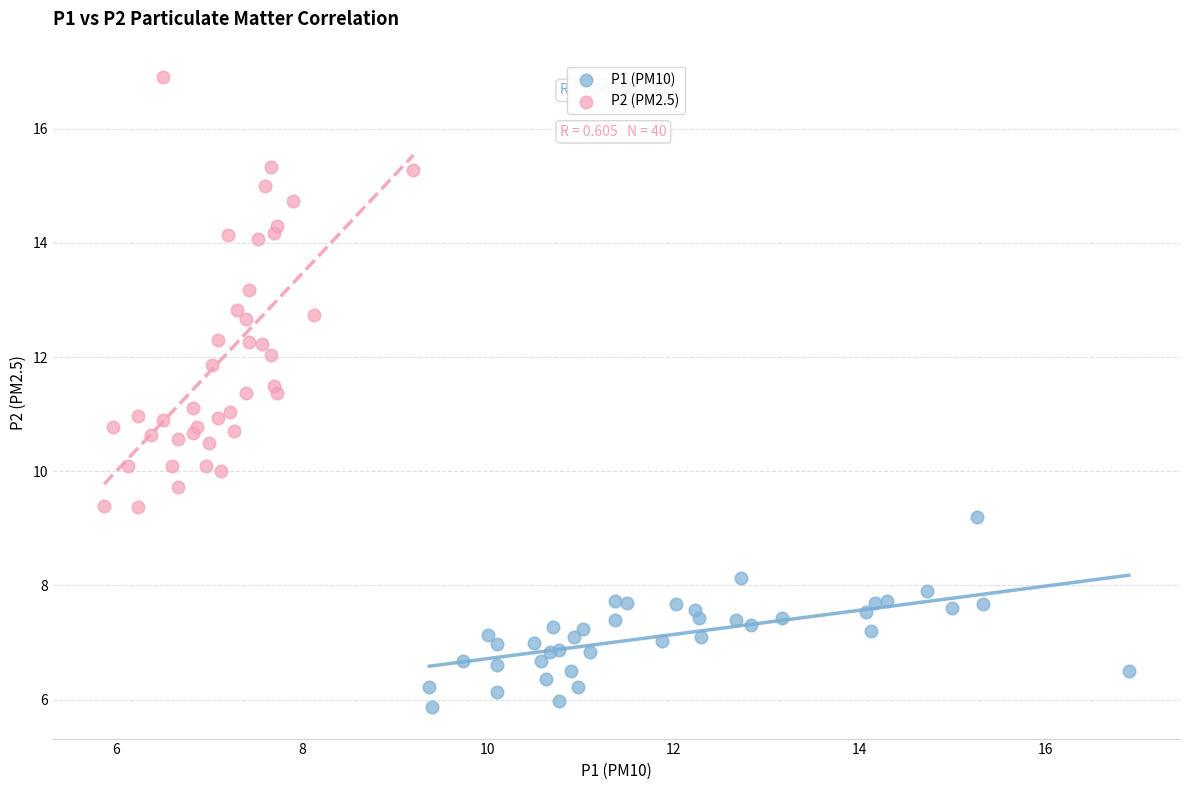

Which series has the widest spread of Y values?

P2 (PM2.5)